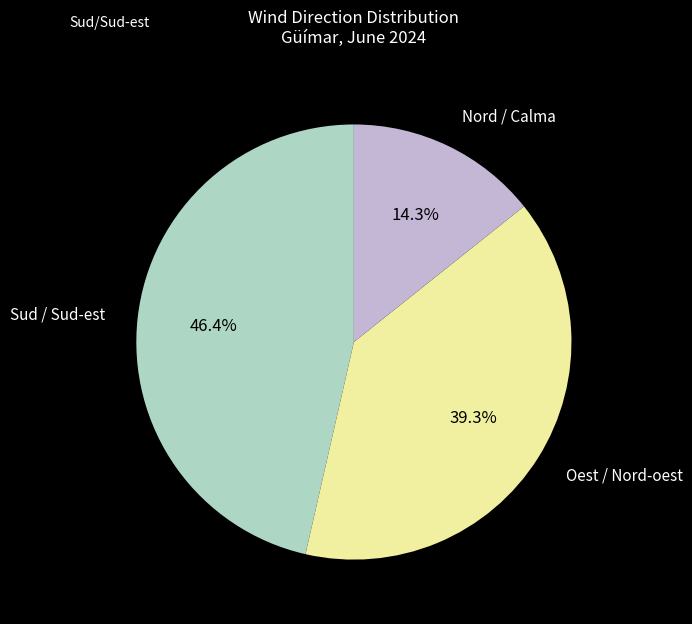

Is there any slice that represents more than half of the pie?

No